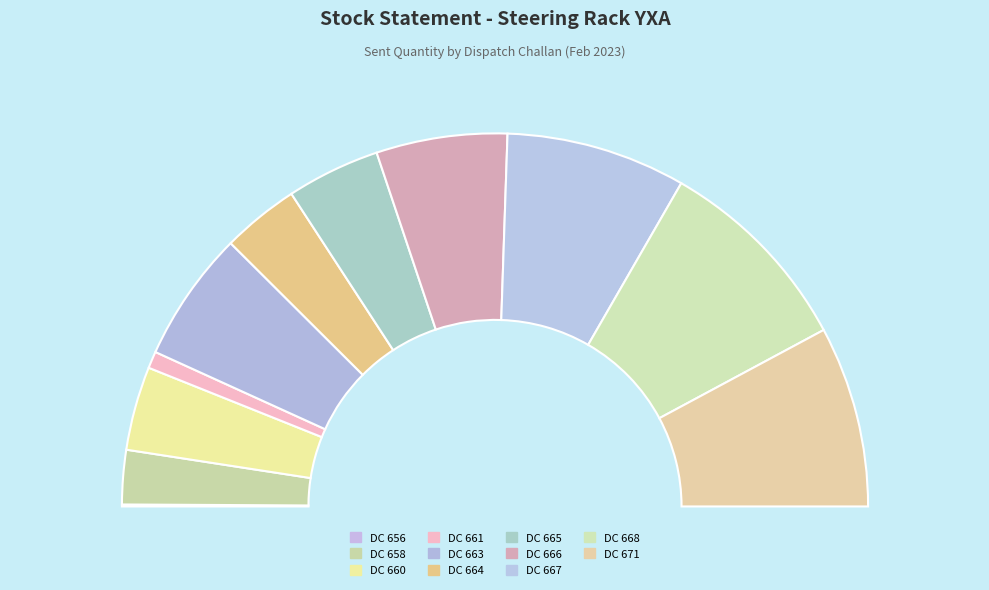

To the nearest percent, what is the combined percentage of DC 664 and DC 658?

11%